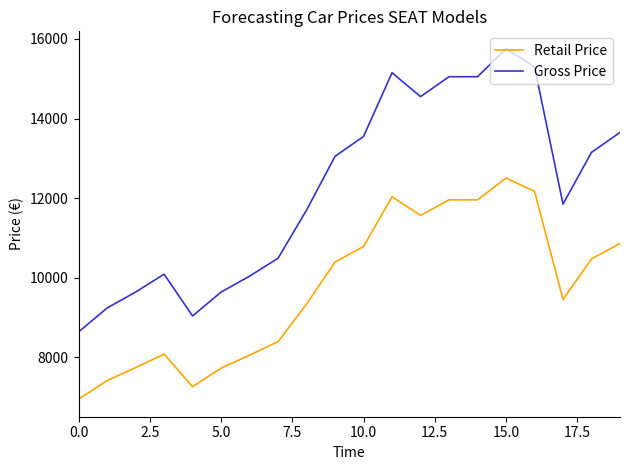

How many lines are shown in the chart?

2